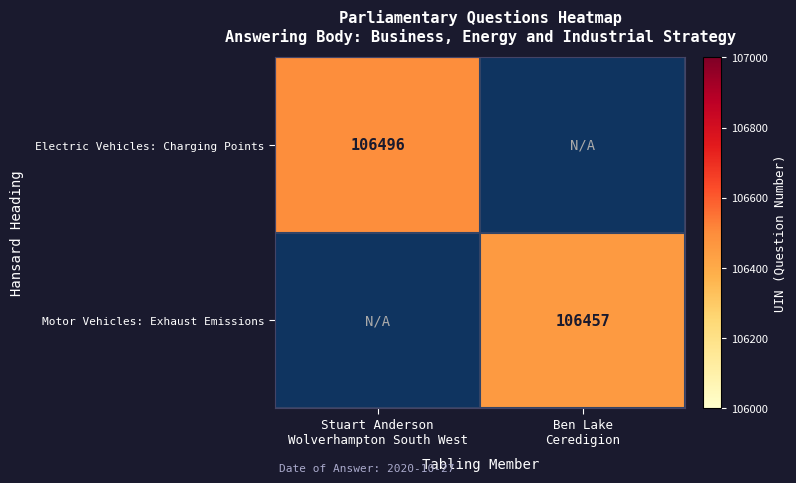

Is the value of Electric Vehicles: Charging Points at Ben Lake Ceredigion greater than the value of Motor Vehicles: Exhaust Emissions at Ben Lake Ceredigion?

No